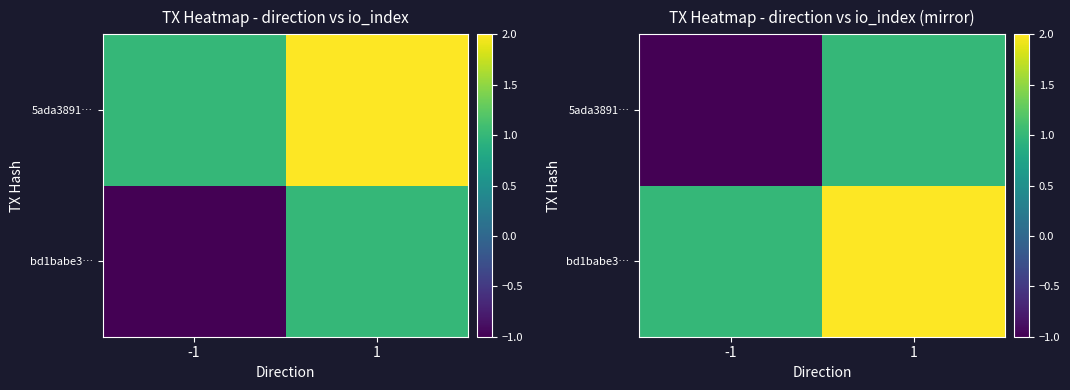

How many values in the 5ada3891… series are below 1?

1